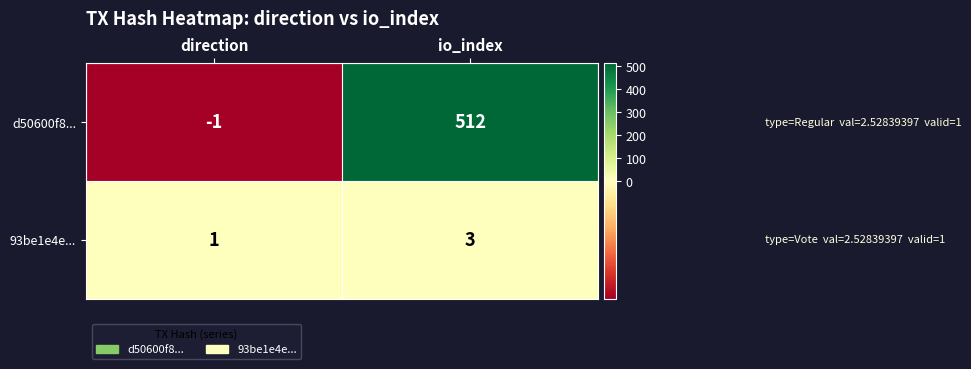

Is it true that 93be1e4e... equals 3 at io_index?

True